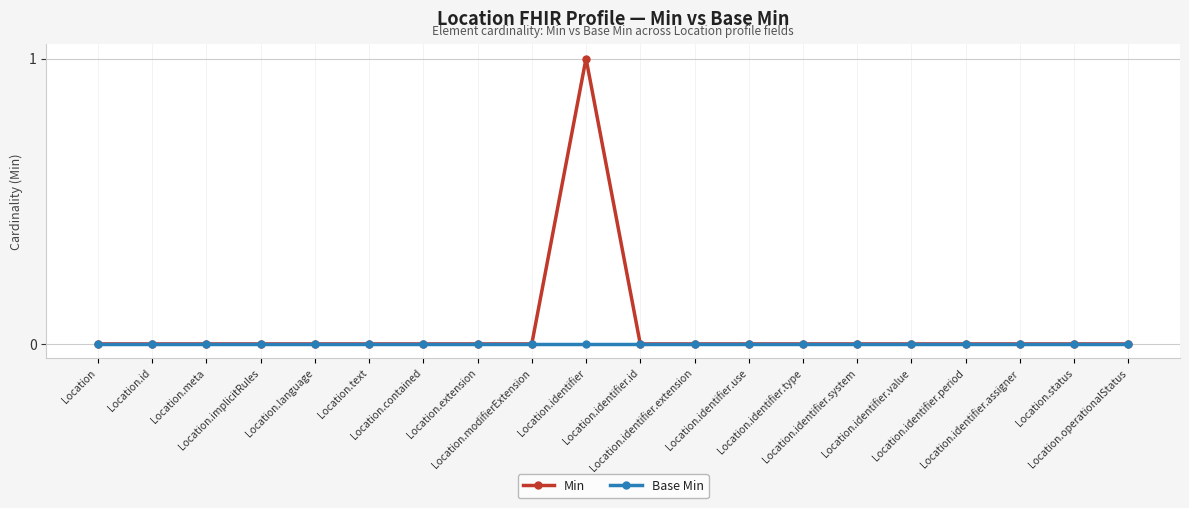

Does the chart have visible grid lines?

Yes